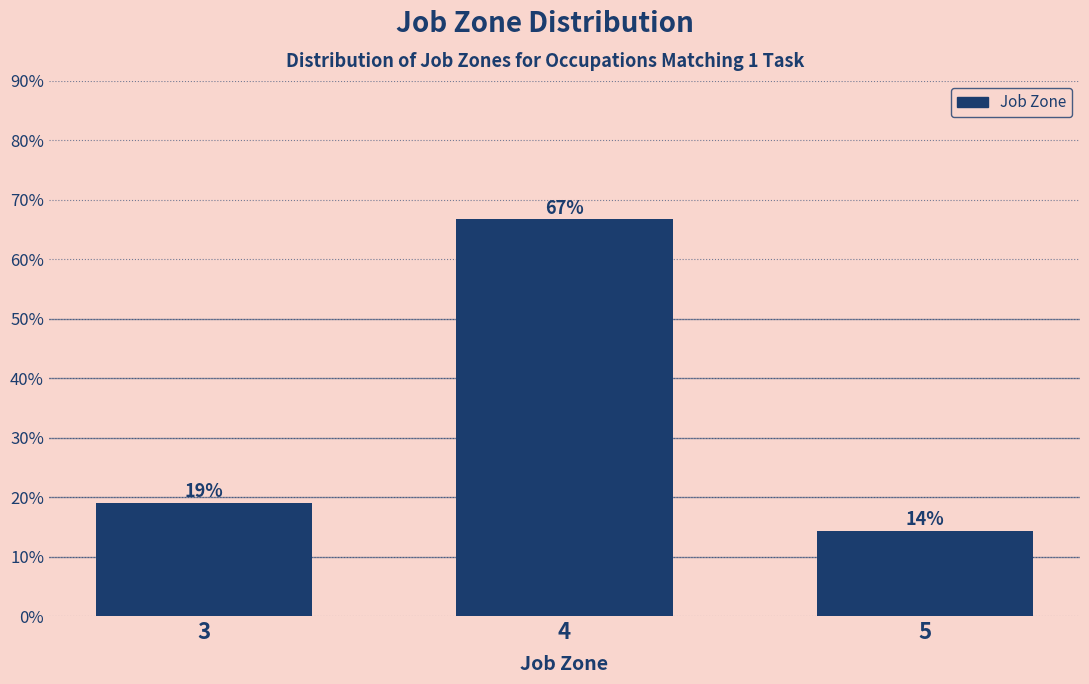

Where is the data nearest to the value 40?

3